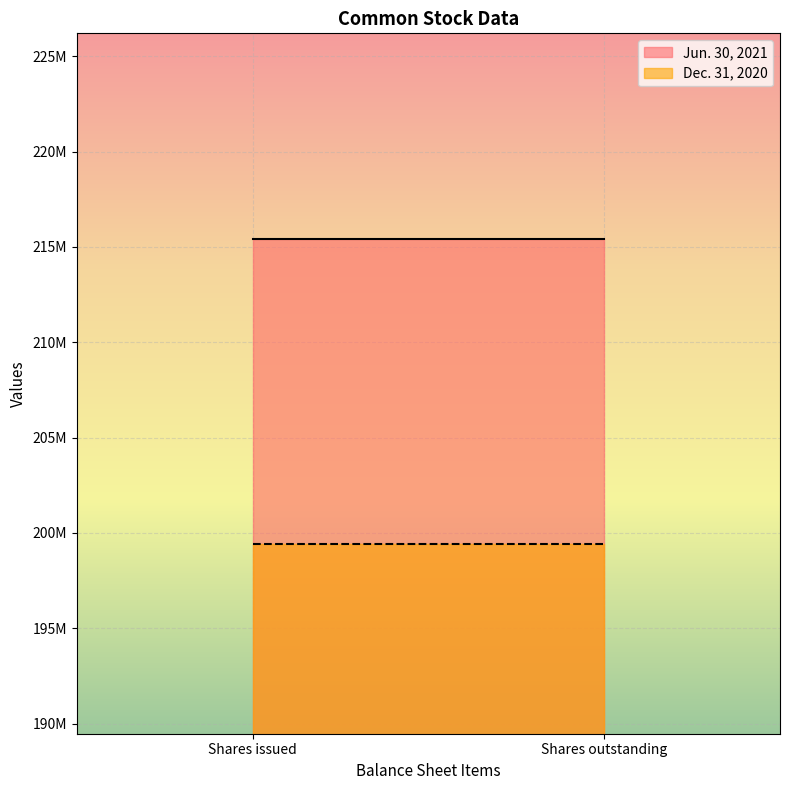

Rank the series by their average value, from lowest to highest.

Dec. 31, 2020, Jun. 30, 2021